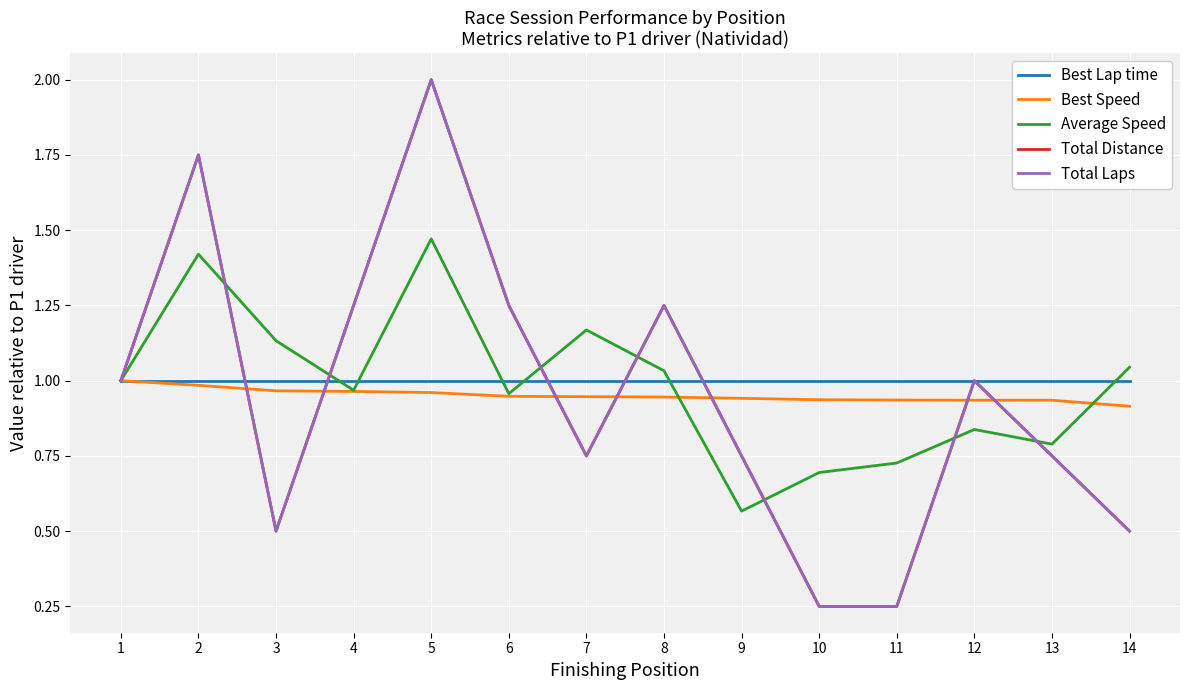

Is the value of Average Speed at 8 greater than the value of Best Lap time at 1?

Yes